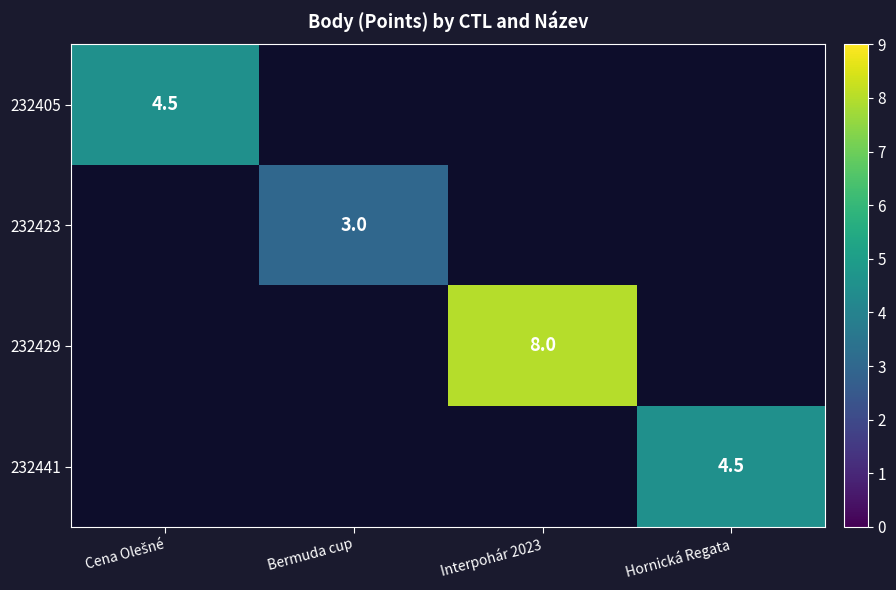

What is the greatest value displayed?

8.0